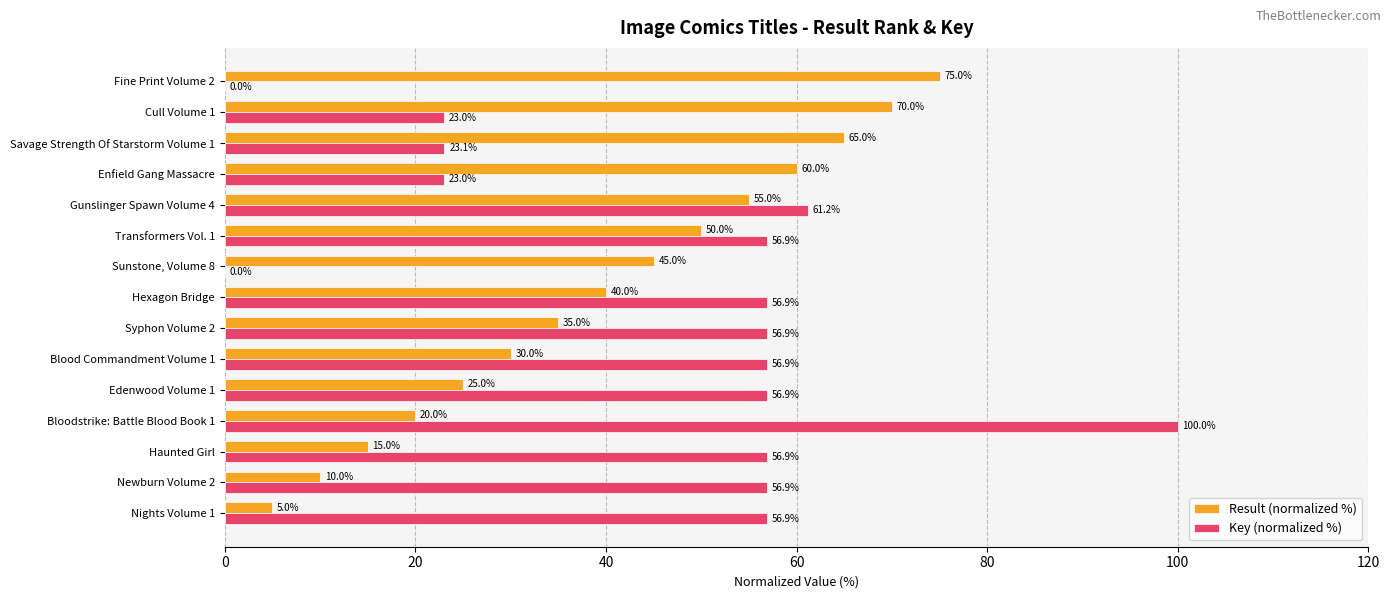

Which category has the highest value across all series?

Bloodstrike: Battle Blood Book 1